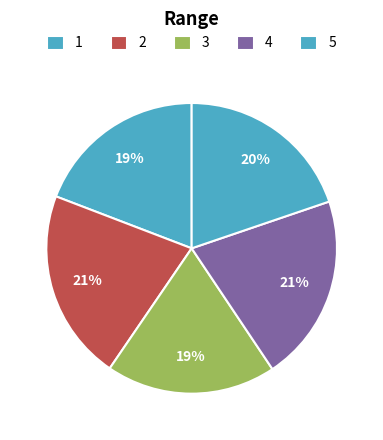

Count the number of slices in the pie.

5